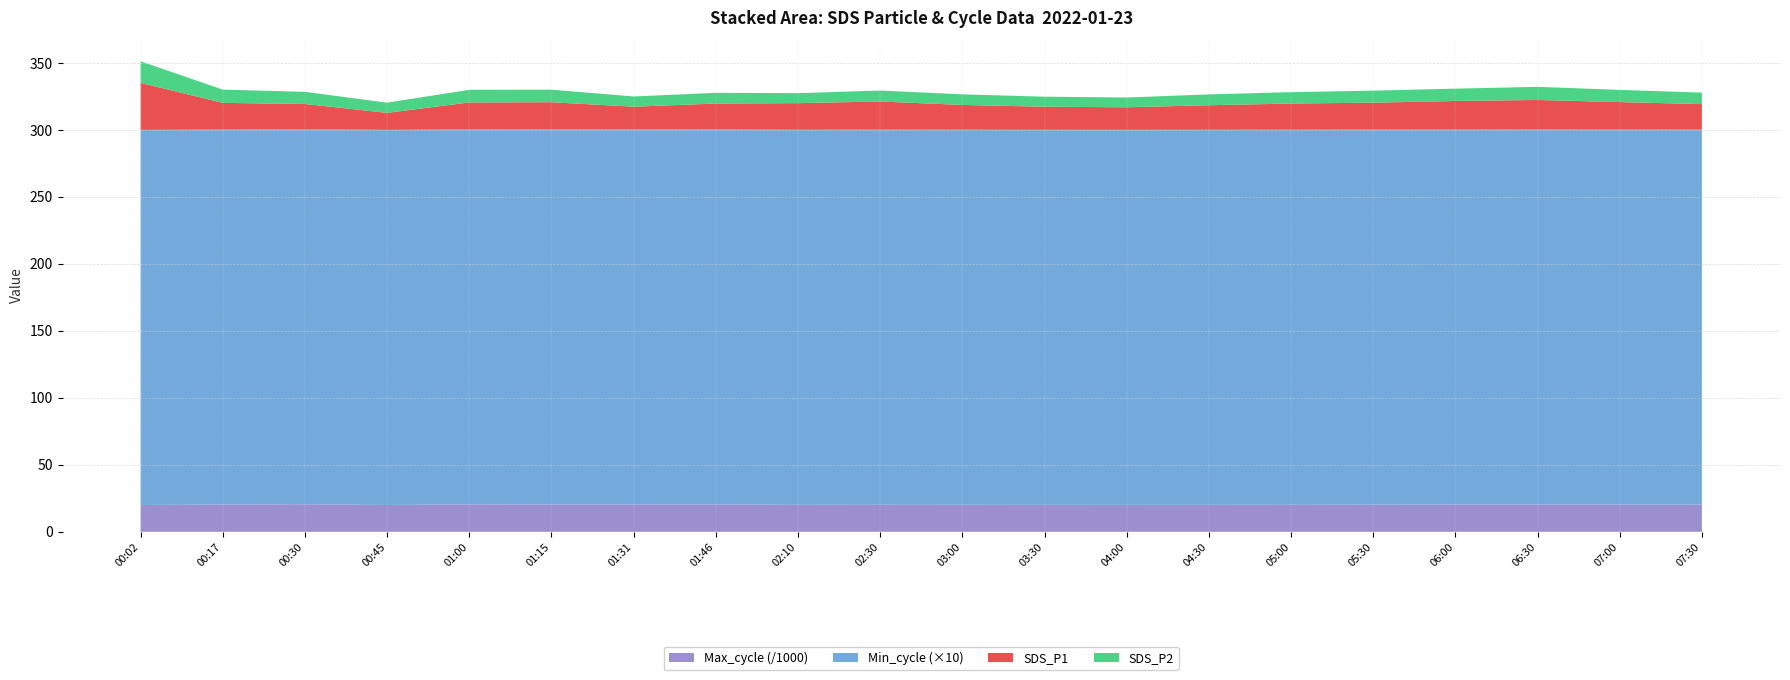

Reading left to right, list all the values displayed in this chart.

SDS_P1: 35.1	19.9	18.8	12.7	20.0	20.2	16.9	19.2	19.9	21.0	18.5	17.2	16.8	18.3	19.5	20.1	21.3	22.0	20.5	19.0
SDS_P2: 16.1	9.9	9.1	7.6	9.4	9.4	7.6	8.0	7.5	8.2	7.9	7.5	7.3	8.1	8.5	9.0	9.2	9.8	9.1	8.6
Min_cycle: 28.0	28.0	28.0	28.0	28.0	28.0	28.0	28.0	28.0	28.0	28.0	28.0	28.0	28.0	28.0	28.0	28.0	28.0	28.0	28.0
Max_cycle: 20027.0	20323.0	20565.0	20030.0	20495.0	20436.0	20411.0	20459.0	20122.0	20200.0	20150.0	20100.0	20080.0	20120.0	20180.0	20220.0	20300.0	20350.0	20280.0	20240.0